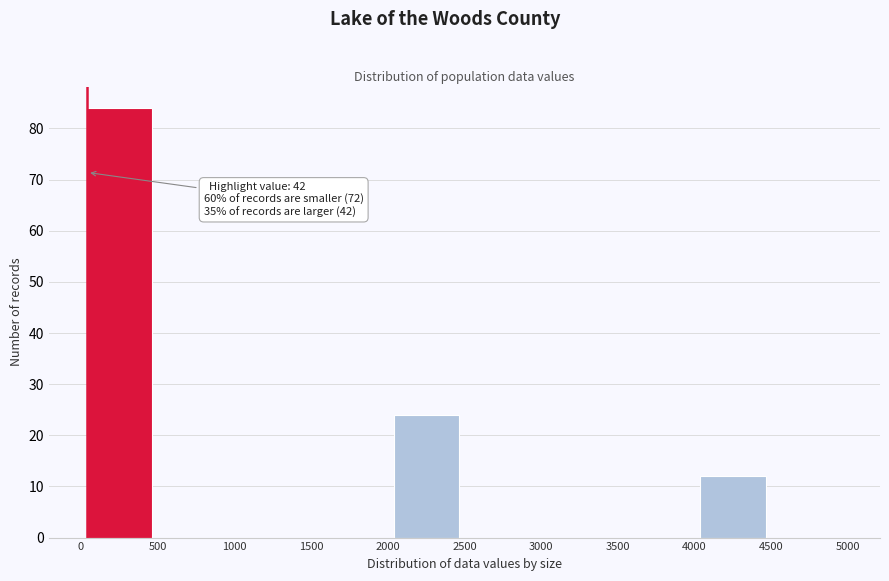

Over which range of the x-axis is the bar tallest?

0 to 500